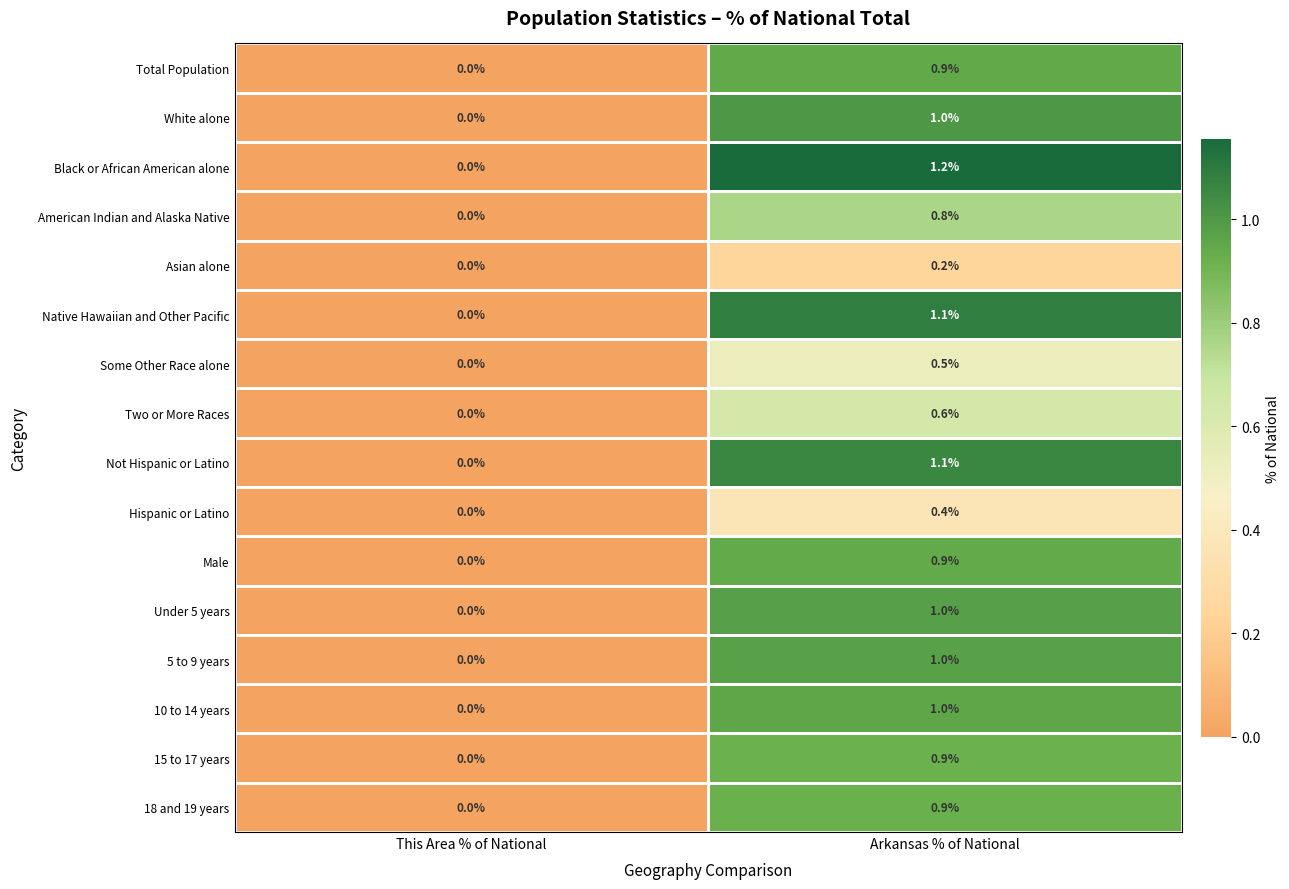

What is the approximate value of Total Population at Arkansas % of National?

0.9